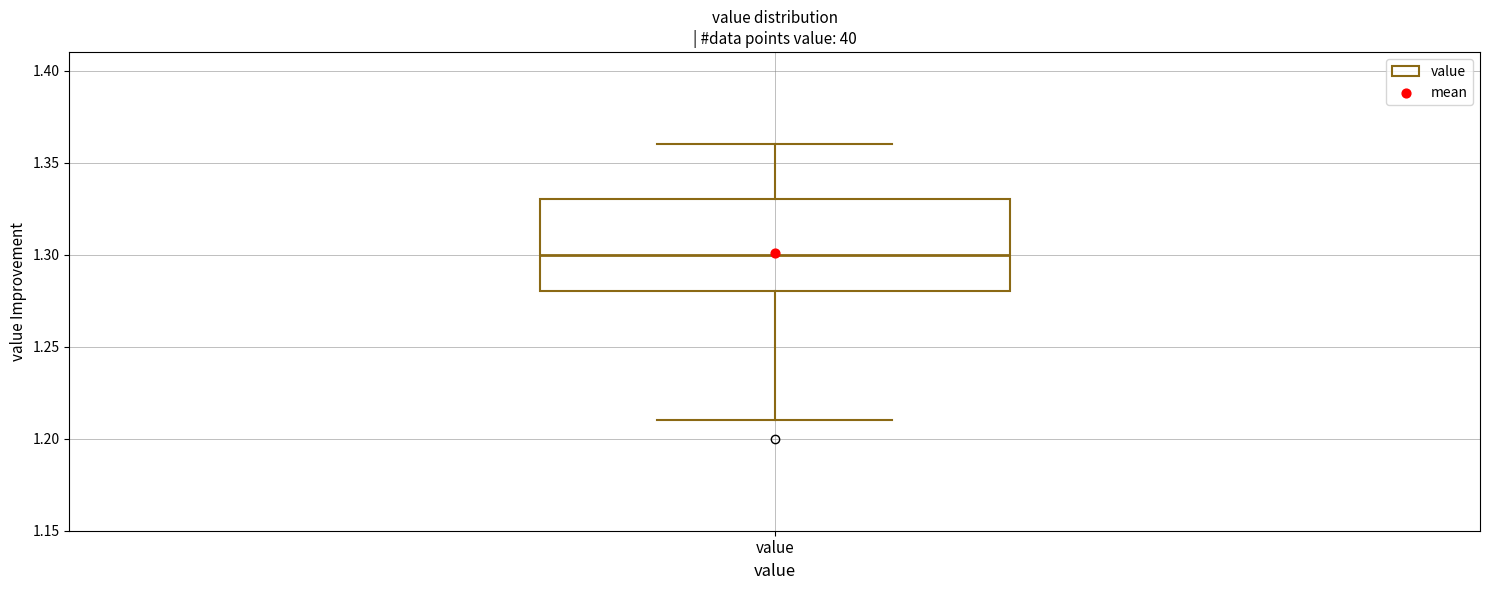

Read this box plot against the y-axis: the position of the median line, the range covered by the box, and the ends of both whiskers. The values are not printed on the chart, so give them approximately, as read against the axis.

median 1.30, box 1.28 to 1.33, whiskers 1.21 to 1.36